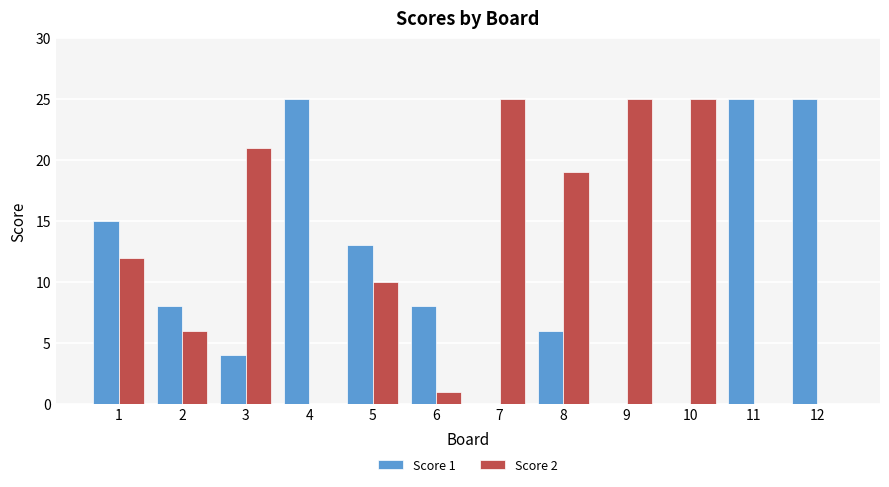

What is the highest value of the Score 1 series?

25